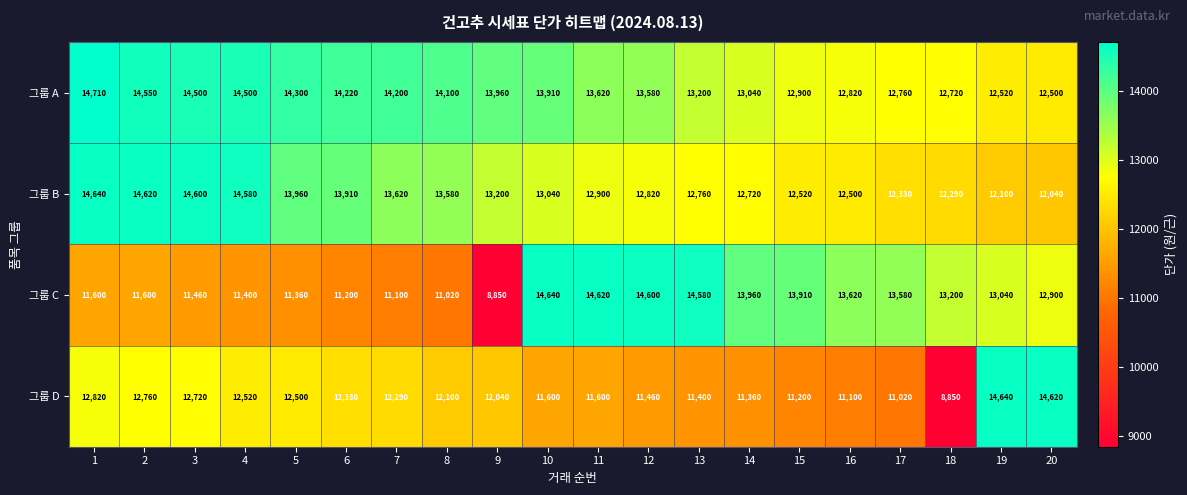

What is the total value across all series at 17?

49690